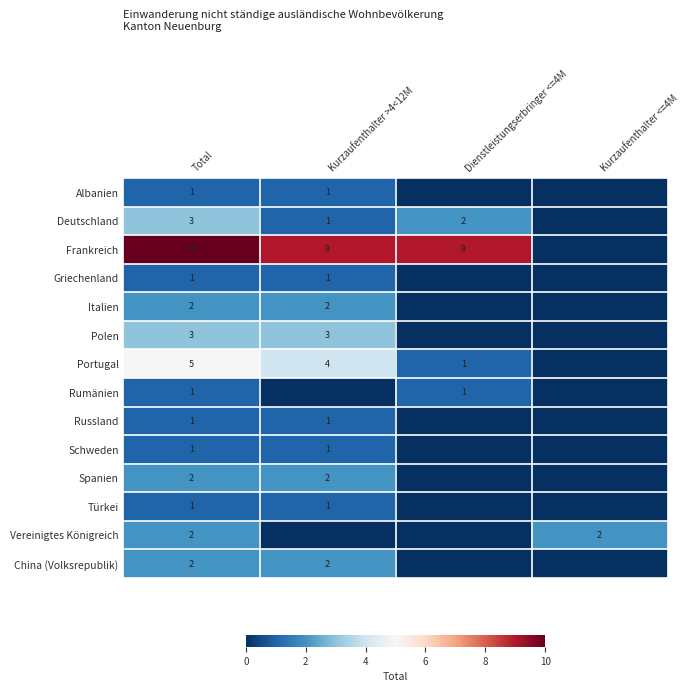

True or false: Deutschland has a value of 1 at Kurzaufenthalter >4<12M.

True